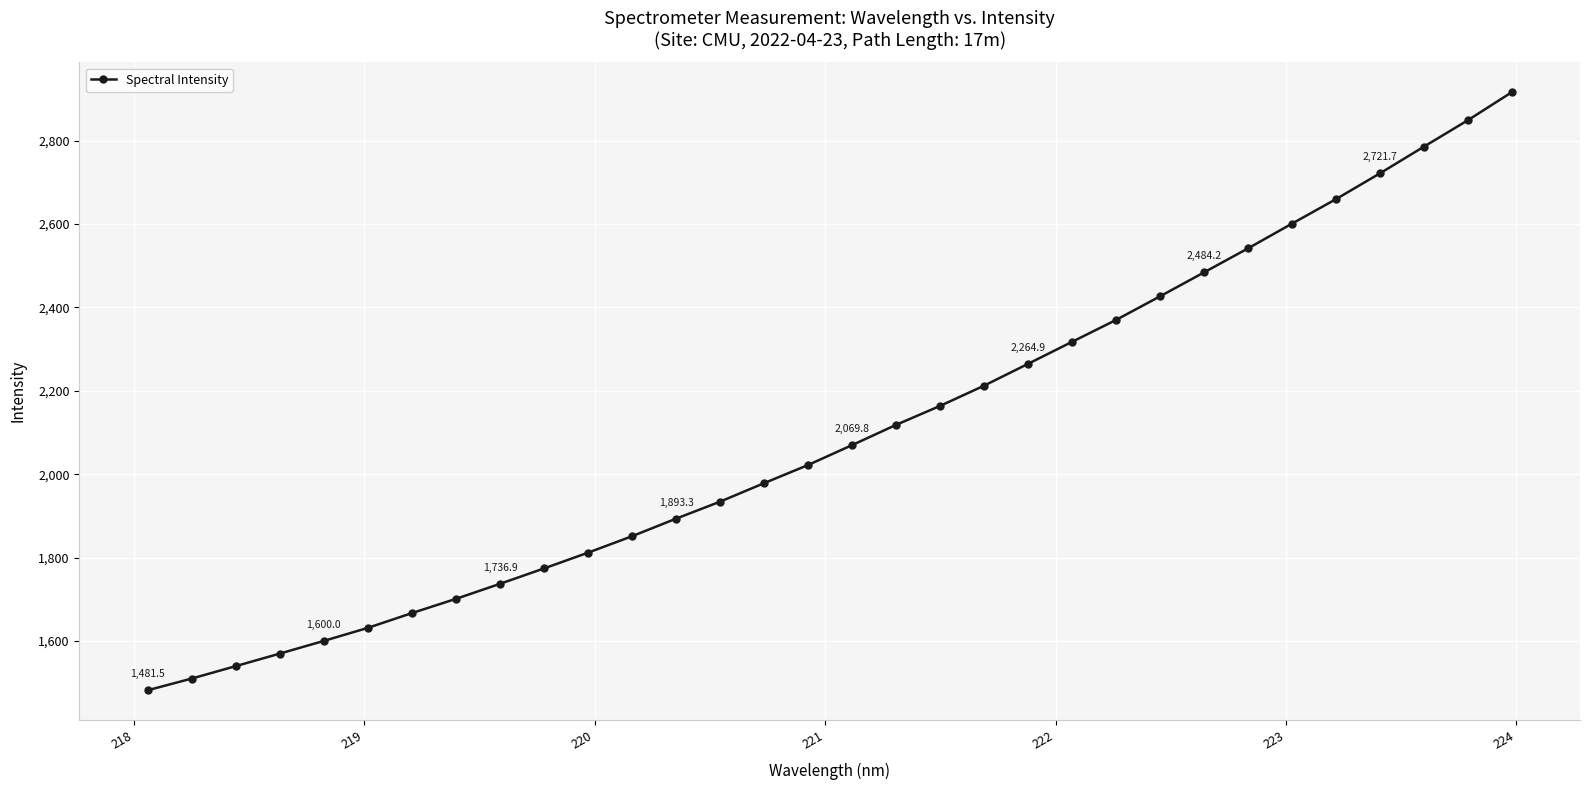

What is the average value?

2100.1